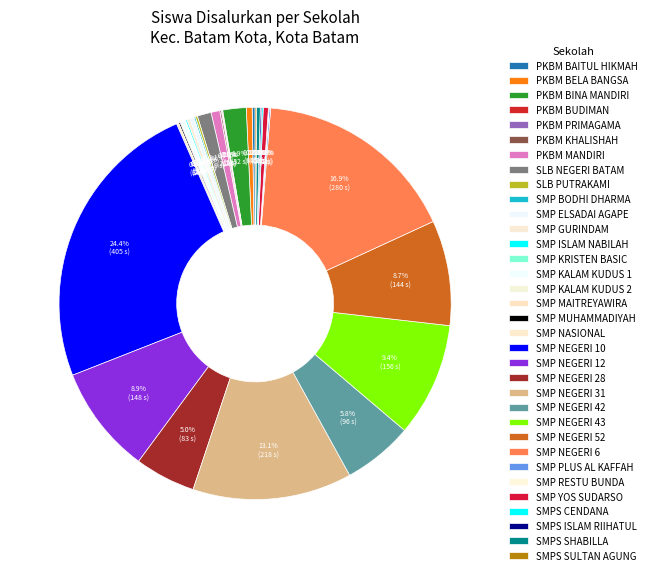

What is the change in value from PKBM BINA MANDIRI to SMP MUHAMMADIYAH?

-30